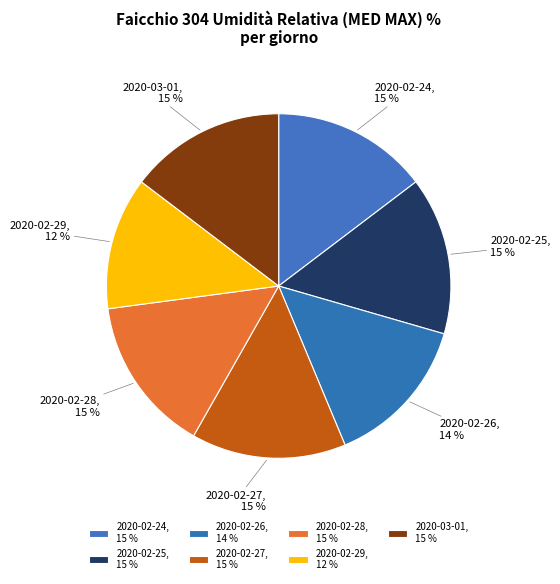

Does 2020-02-27 represent more than half of the total?

No